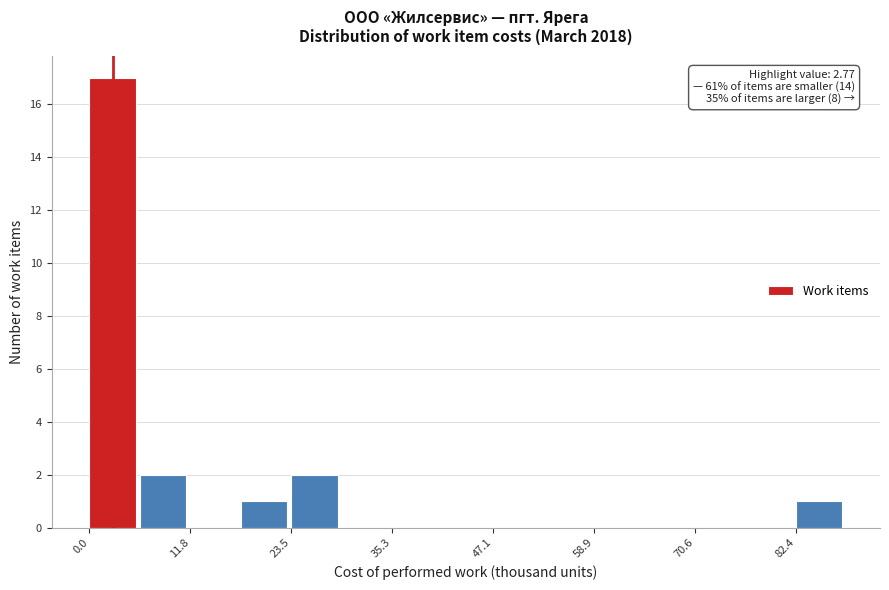

Around what value on the x-axis is the tallest bar? Give the approximate position of its centre, as read against the axis.

2